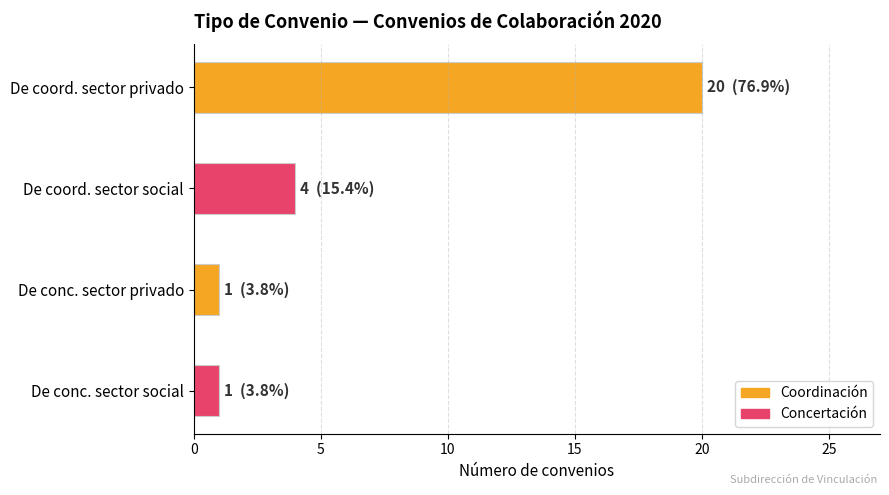

What is the value of the 3rd bar from the top?

1